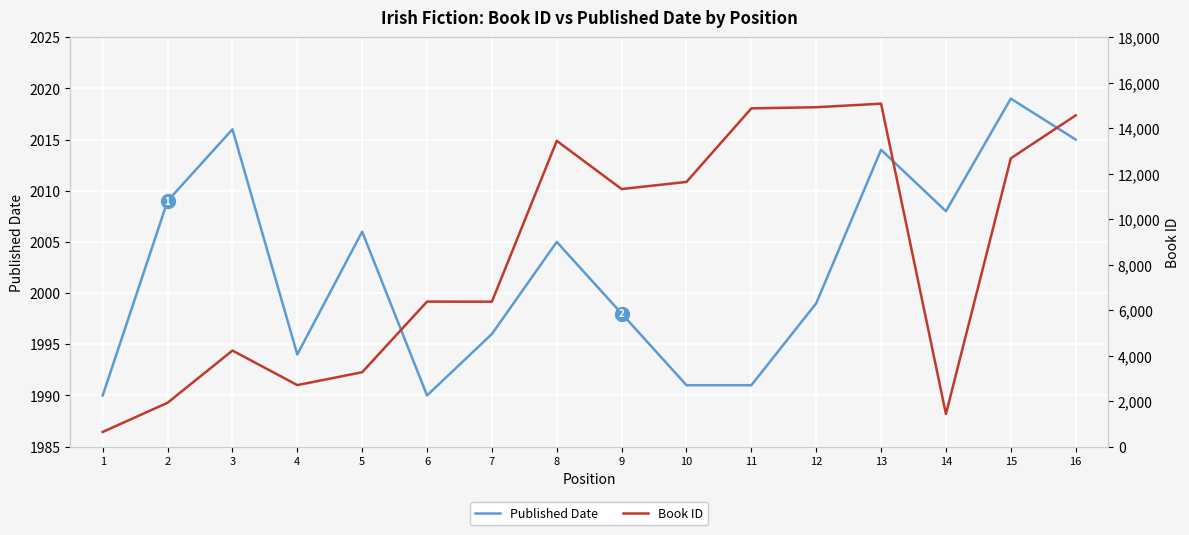

At 3, list the series in order from smallest to largest.

Published Date, Book ID